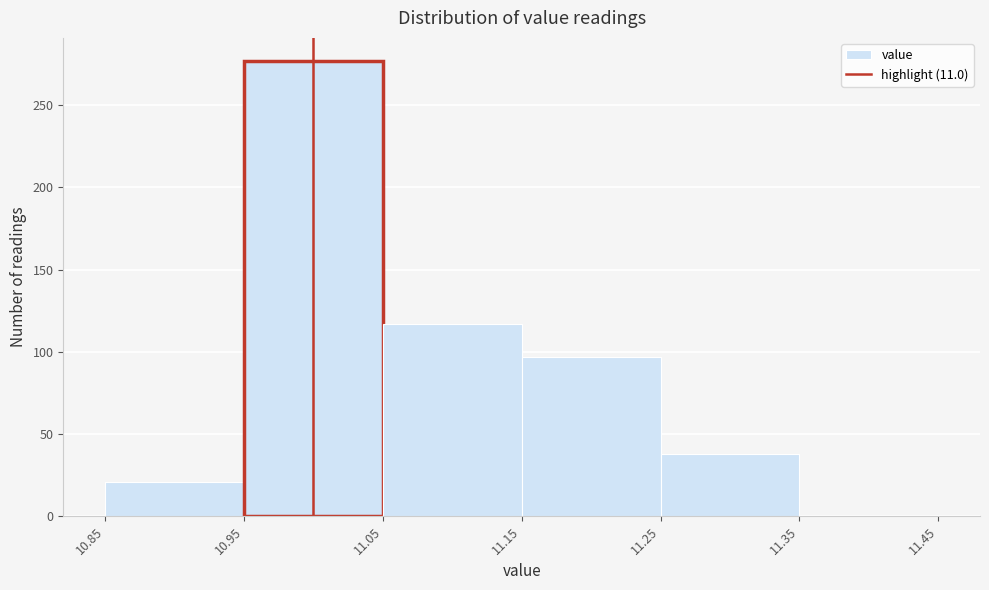

What is the height of the bar covering 10.95 to 11.05 on the x-axis? The values are not printed on the chart, so give them approximately, as read against the axis.

275